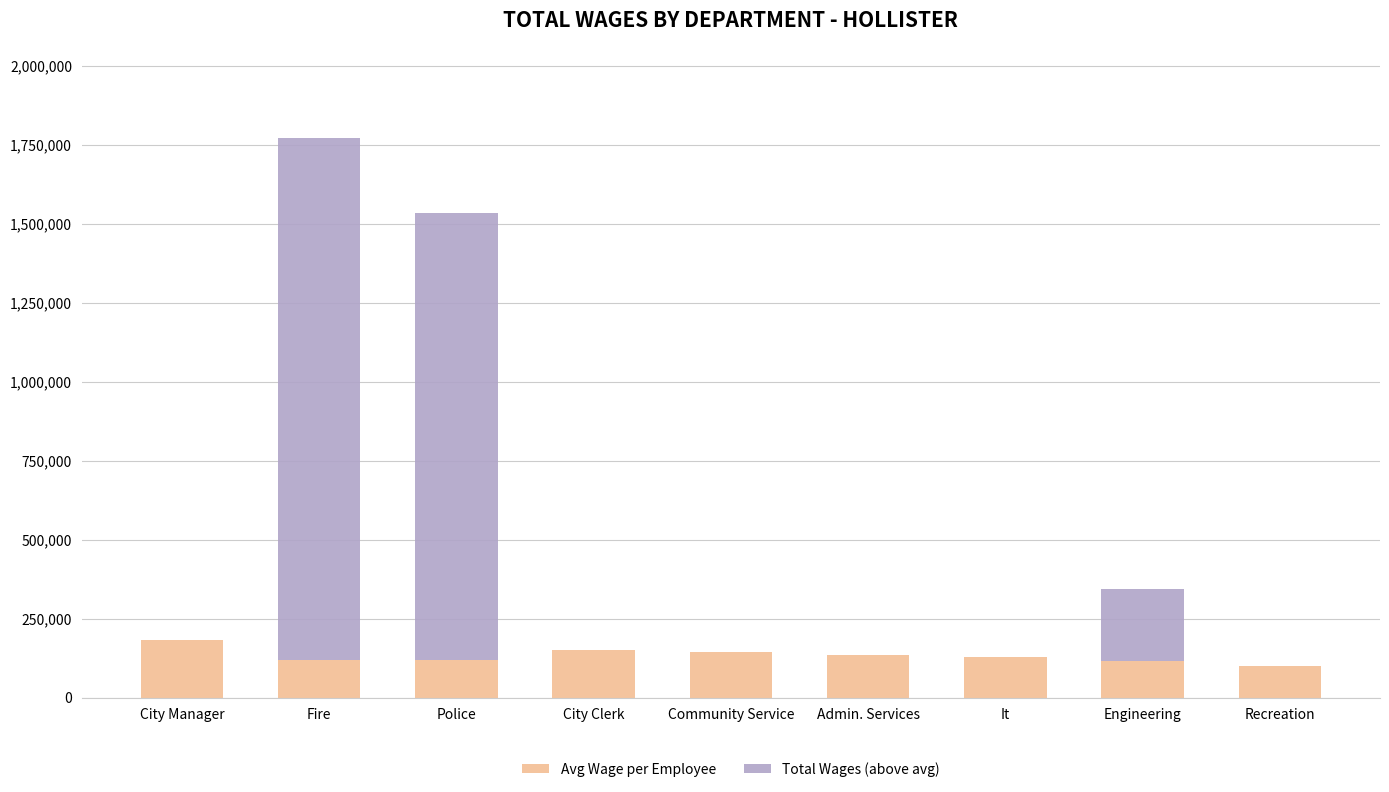

Is it true that Avg Wage per Employee equals 129902.0 at It?

True